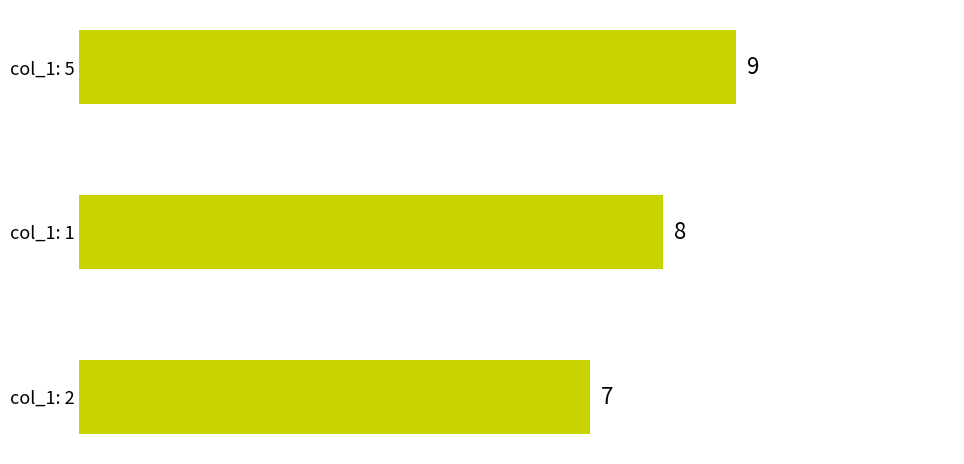

True or false: the data shows 5 at col_1: 5.

False